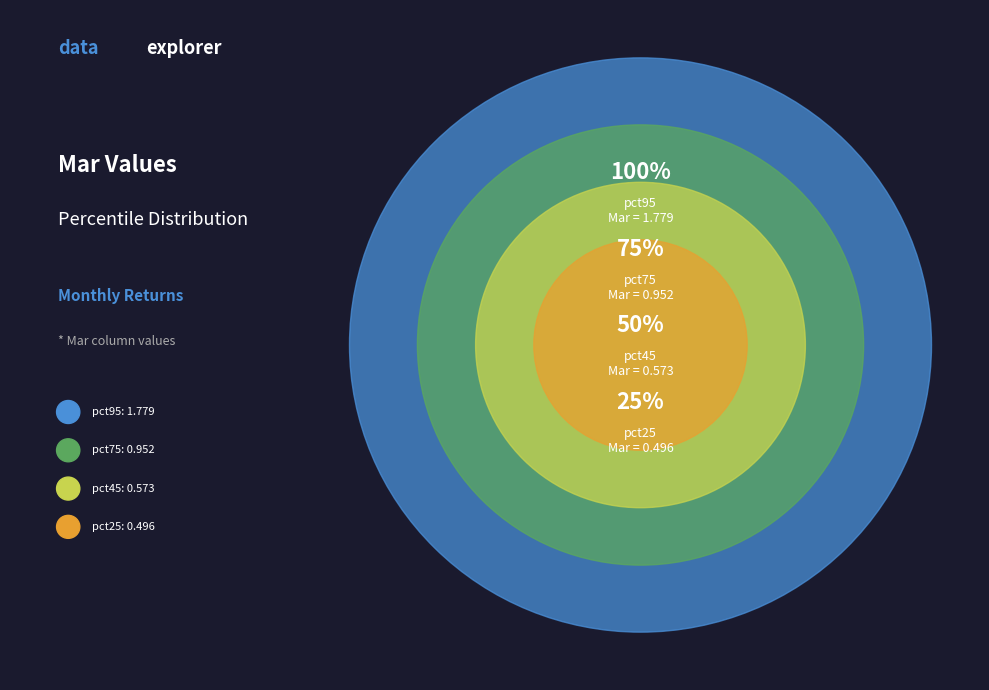

Which category has the biggest portion of the pie?

pct95